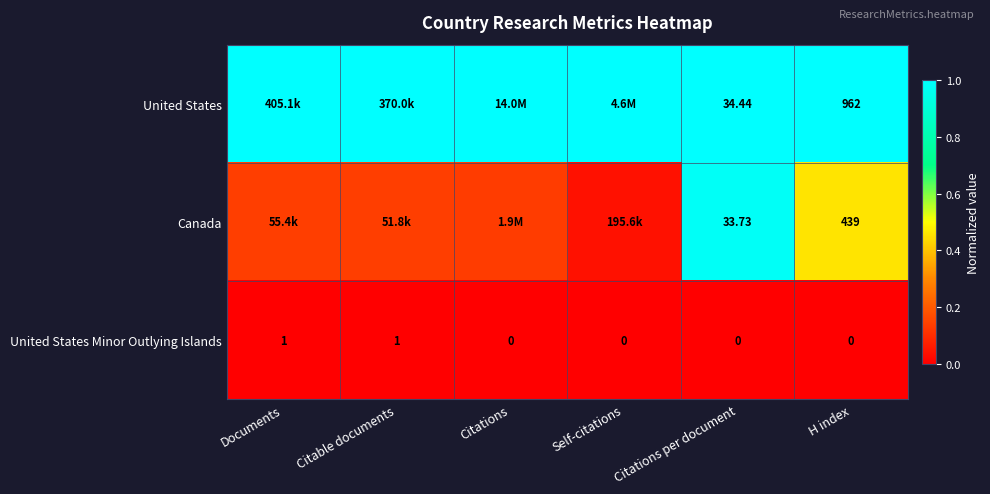

Rank the series at Citations per document from highest to lowest value.

United States, Canada, United States Minor Outlying Islands